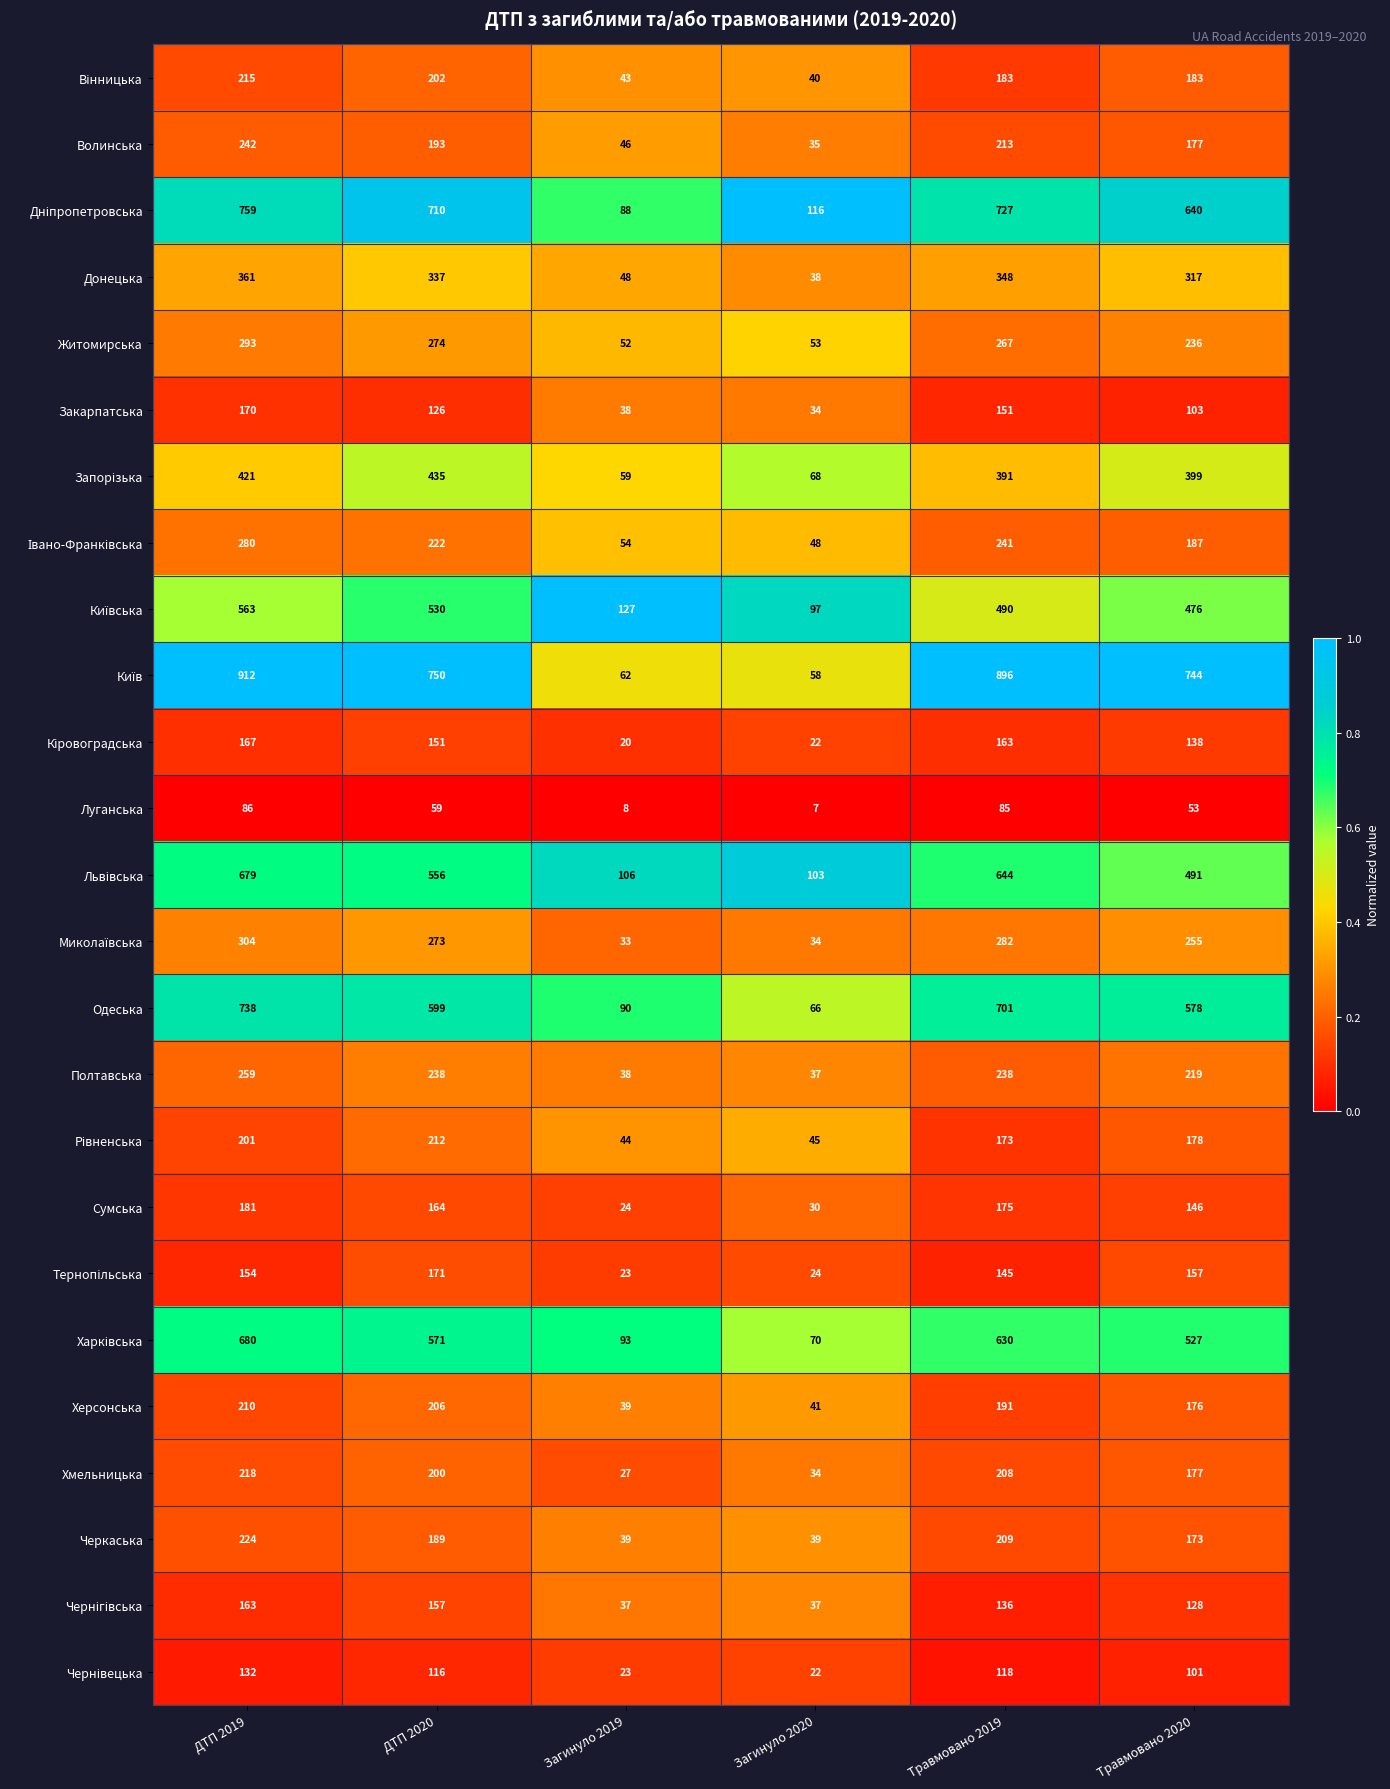

What is the minimum value shown in the chart?

7